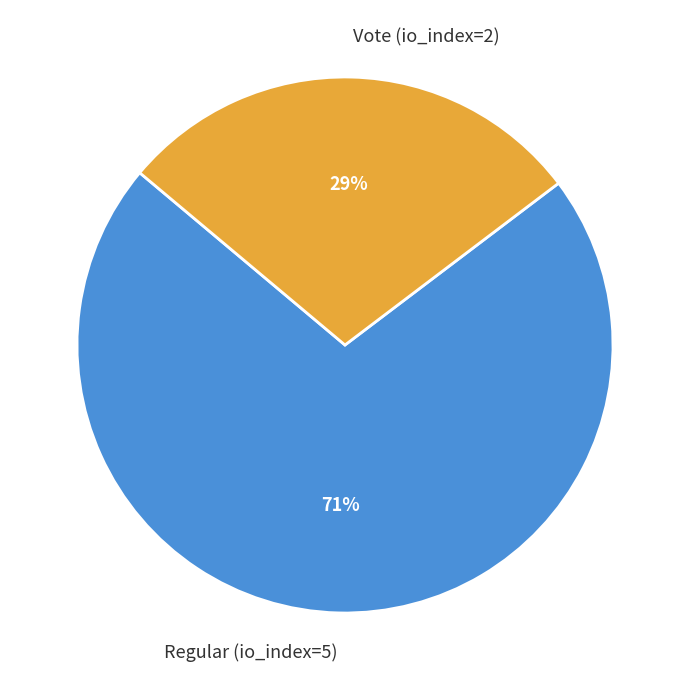

Approximately how many times larger is the value at Vote (io_index=2) compared to Regular (io_index=5)?

0.4